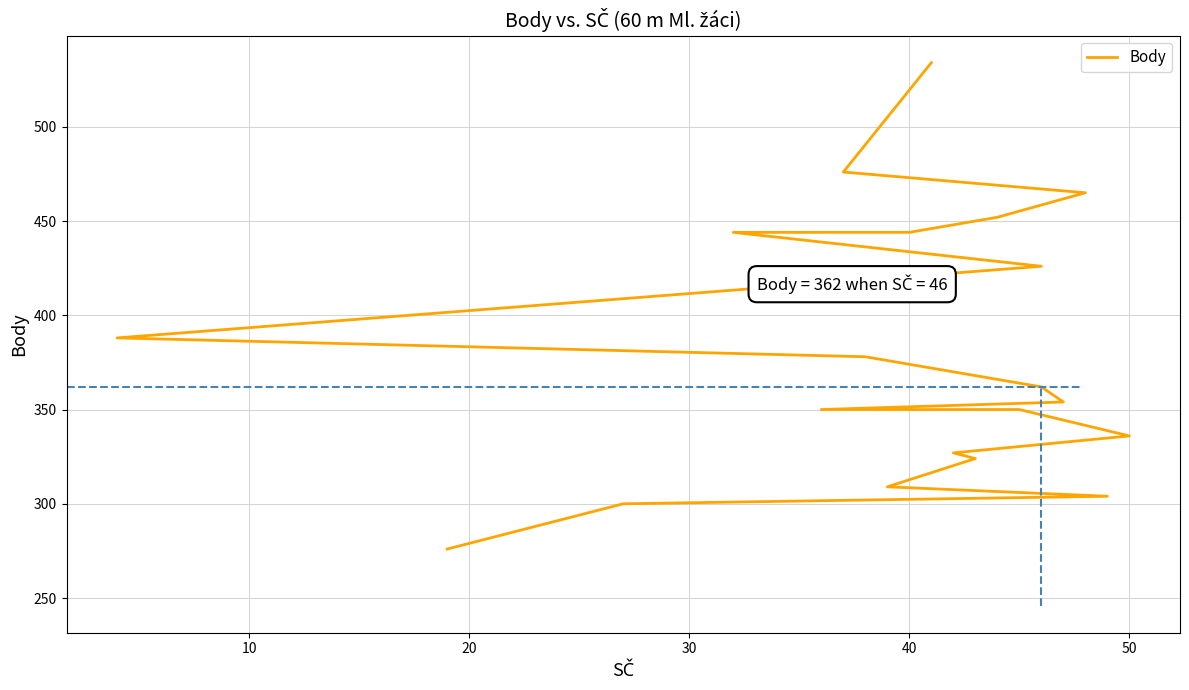

The value at 19 is 276. True or false?

True